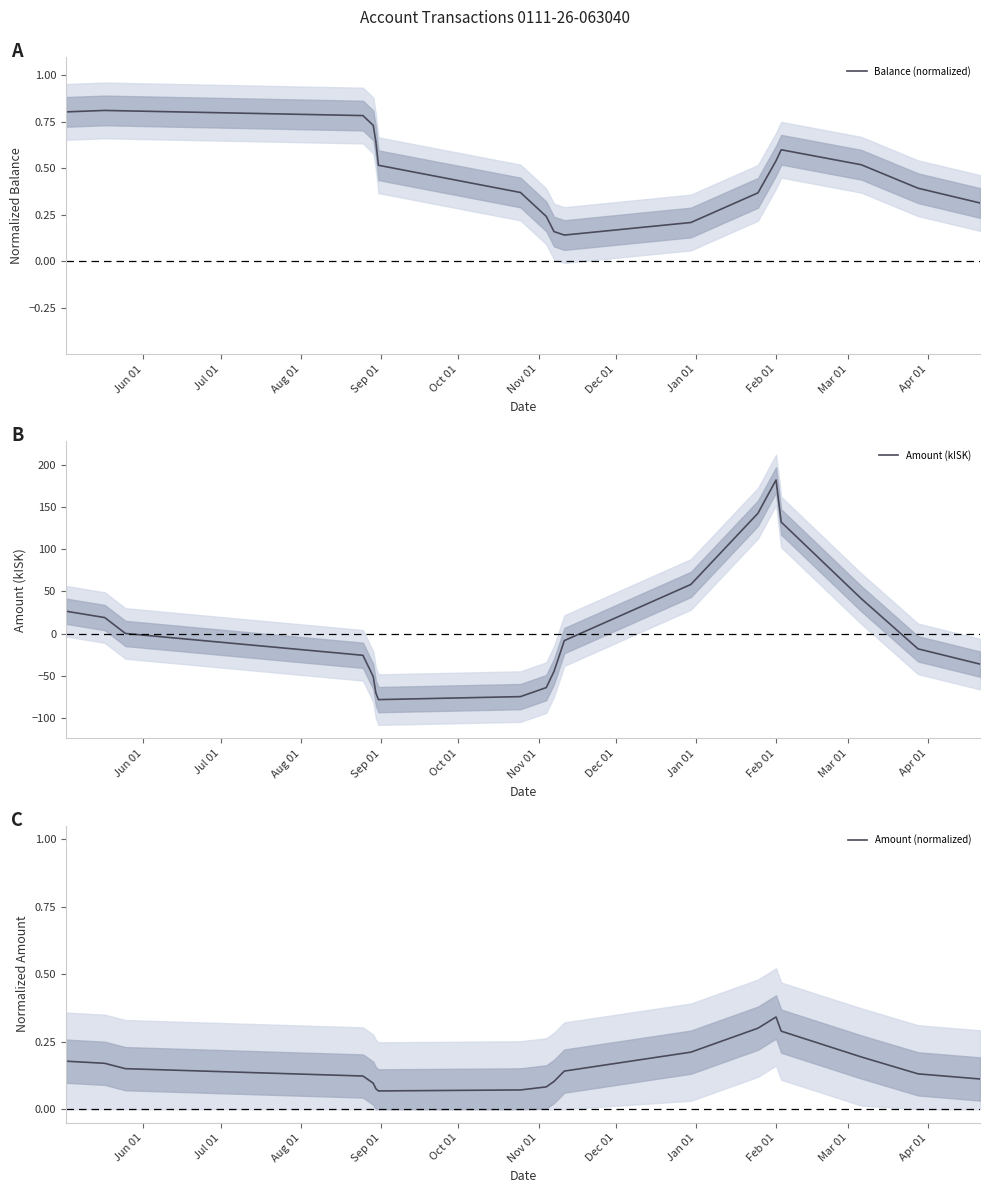

How many interior local peaks does the Balance (normalized) series have?

2